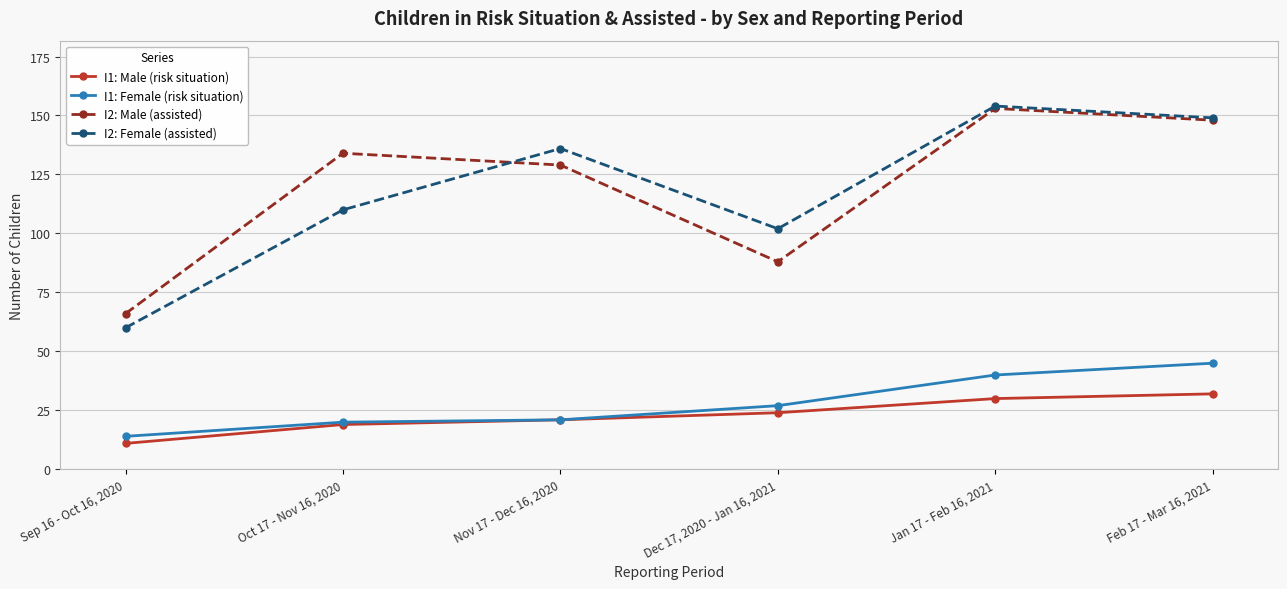

What position from the left is Feb 17 - Mar 16, 2021?

6